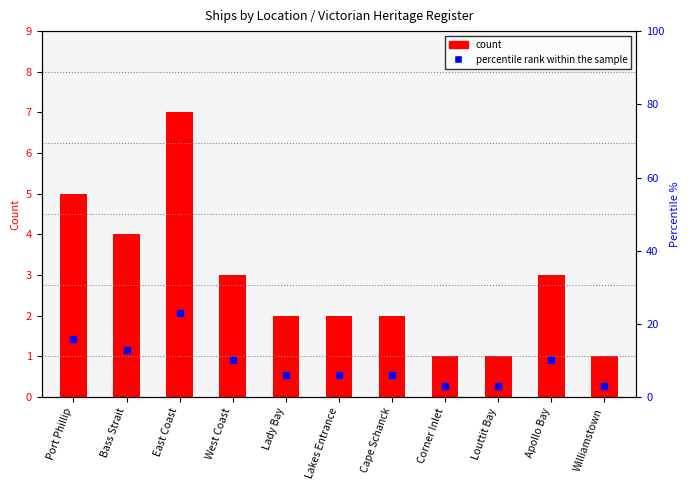

Which series has the widest spread of Y values?

percentile rank within the sample